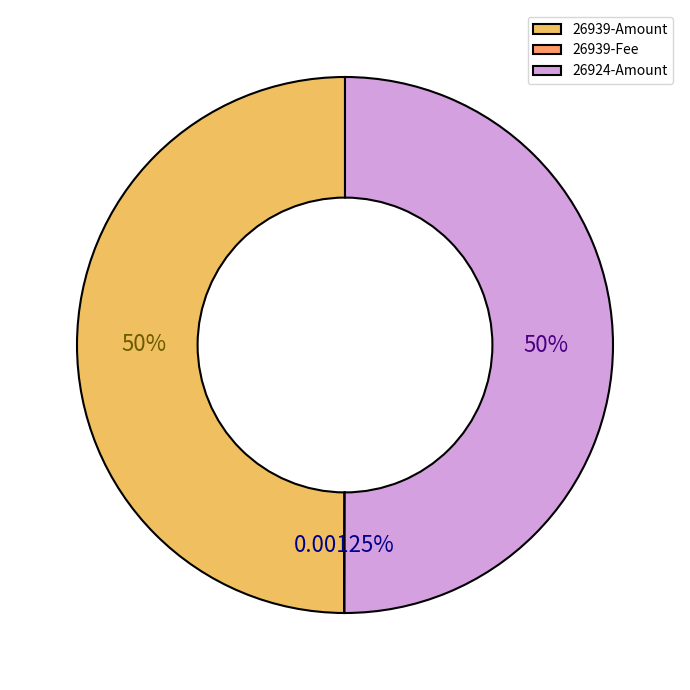

Combined, do 26924-Amount and 26939-Amount account for over 50%?

Yes